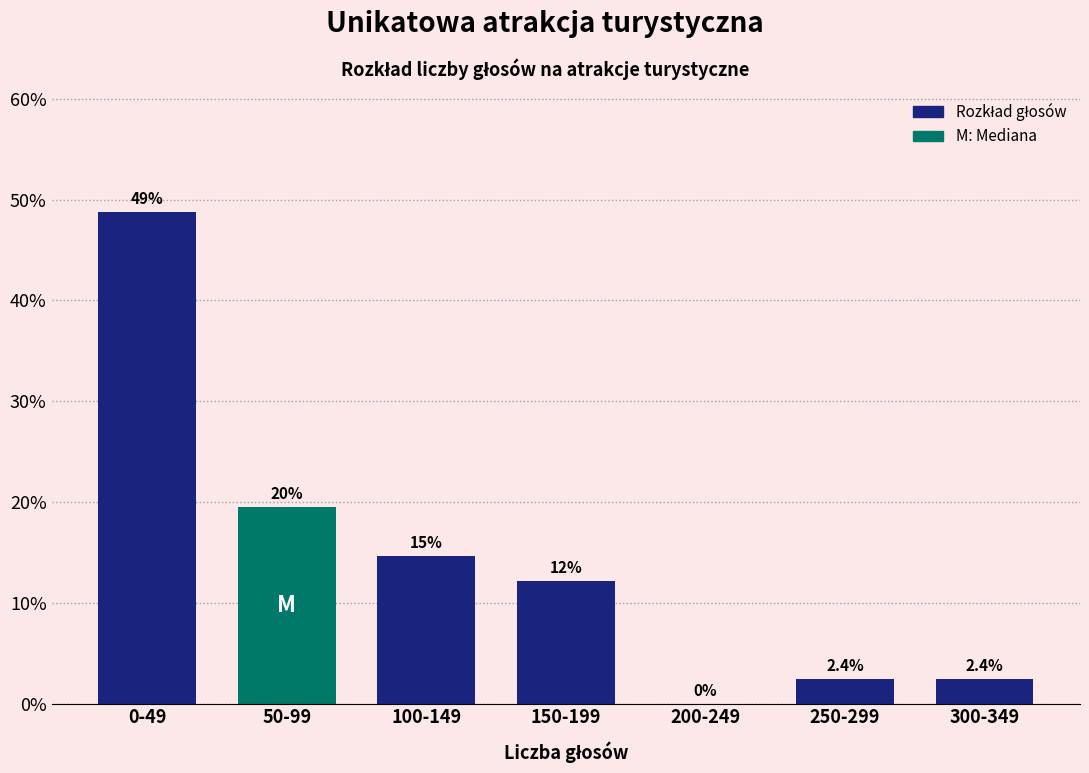

Reading right to left, transcribe all the data shown in this chart.

300-349=2.4	250-299=2.4	200-249=0.0	150-199=12.2	100-149=14.6	50-99=19.5	0-49=48.8